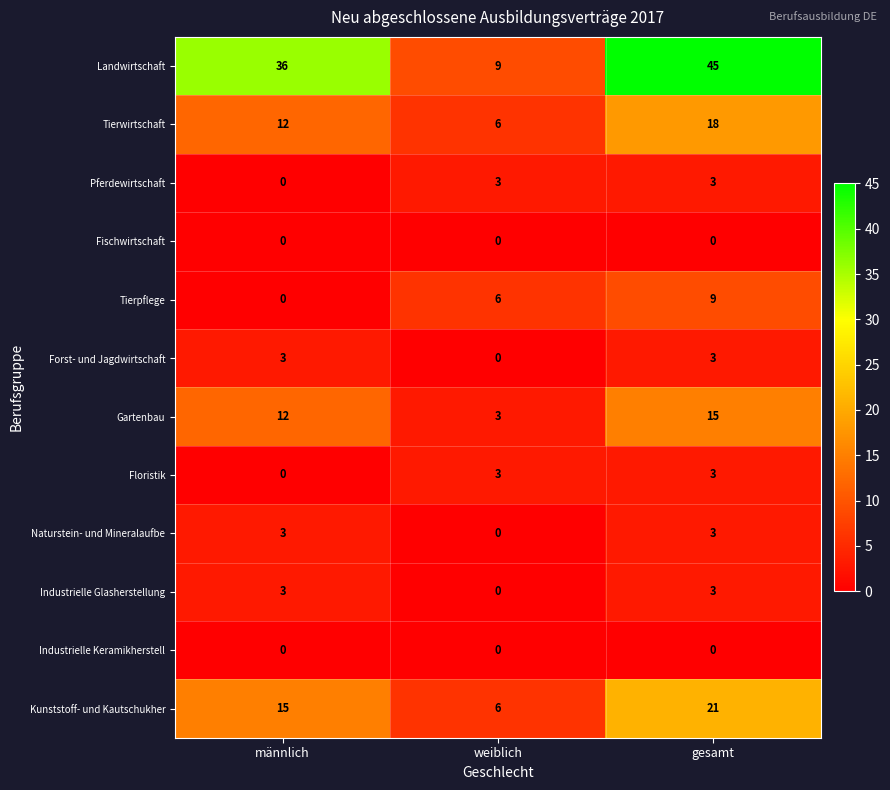

Which series has the widest spread of values?

Landwirtschaft